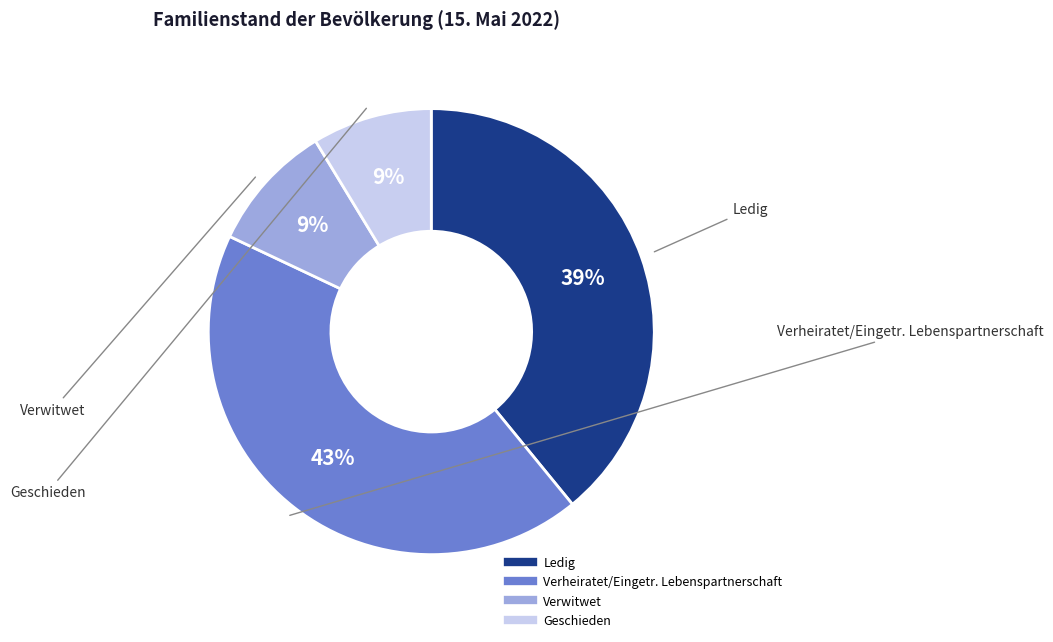

Combined, do Verwitwet and Ledig account for over 50%?

No